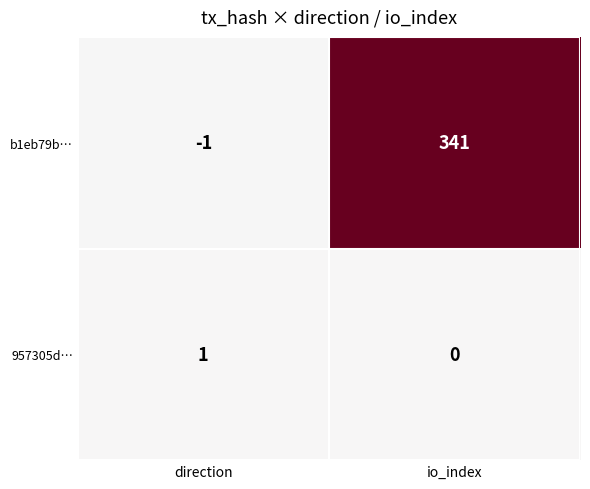

What is the difference between the b1eb79b… values at direction and io_index?

342